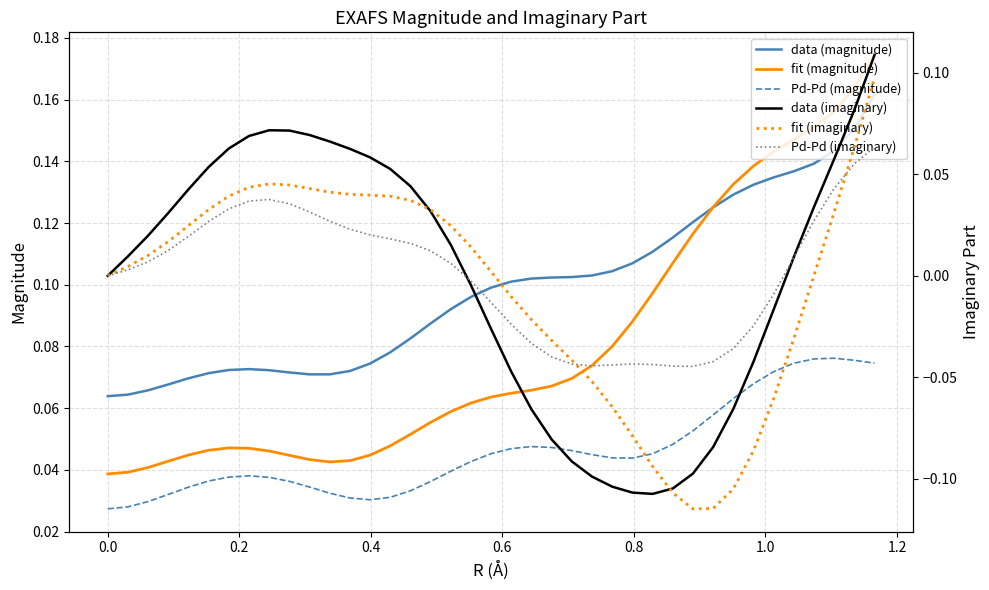

True or false: Pd-Pd (magnitude) and data (magnitude) intersect in this chart.

False